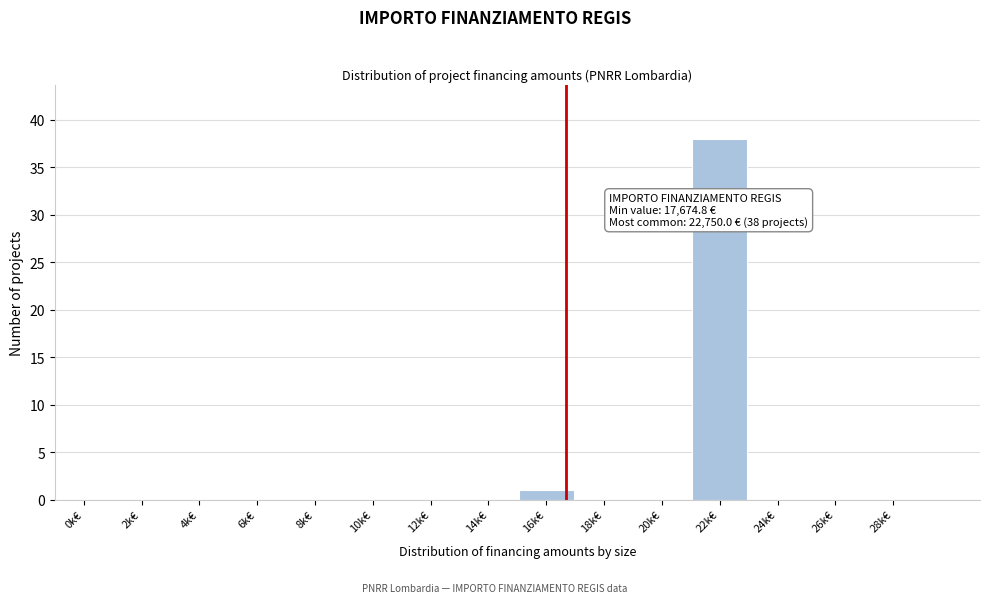

Reading right to left, extract all data points from this chart.

28k€=0	26k€=0	24k€=0	22k€=38	20k€=0	18k€=0	16k€=1	14k€=0	12k€=0	10k€=0	8k€=0	6k€=0	4k€=0	2k€=0	0k€=0